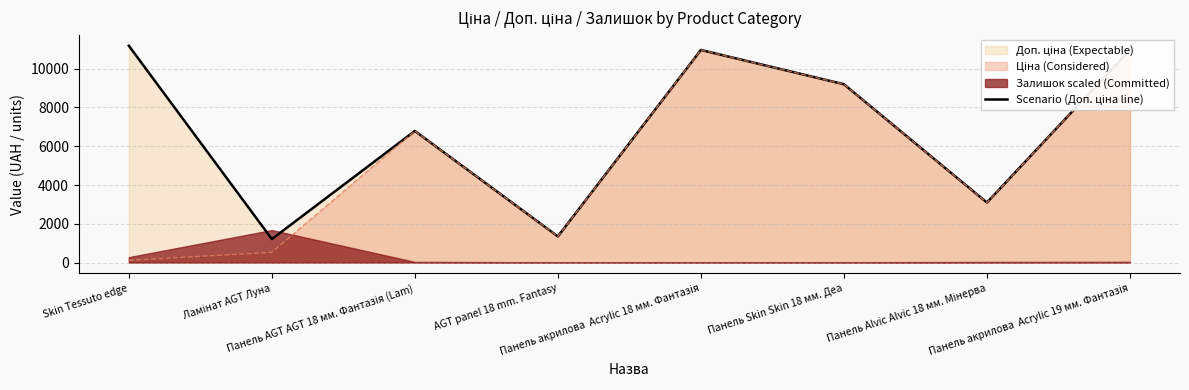

List the labels in order of value, smallest first.

Ламінат AGT Луна, AGT panel 18 mm. Fantasy, Панель Alvic Alvic 18 мм. Мінерва, Панель AGT AGT 18 мм. Фантазія (Lam), Панель Skin Skin 18 мм. Деа, Панель акрилова  Acrylic 18 мм. Фантазія, Панель акрилова  Acrylic 19 мм. Фантазія, Skin Tessuto edge